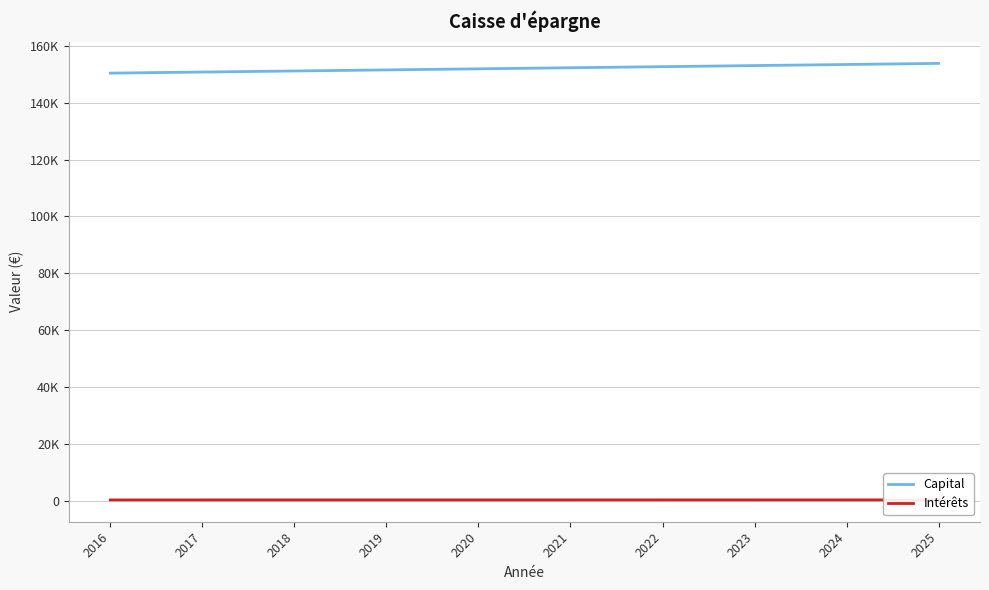

Read the Intérêts value at 2017.

375.9